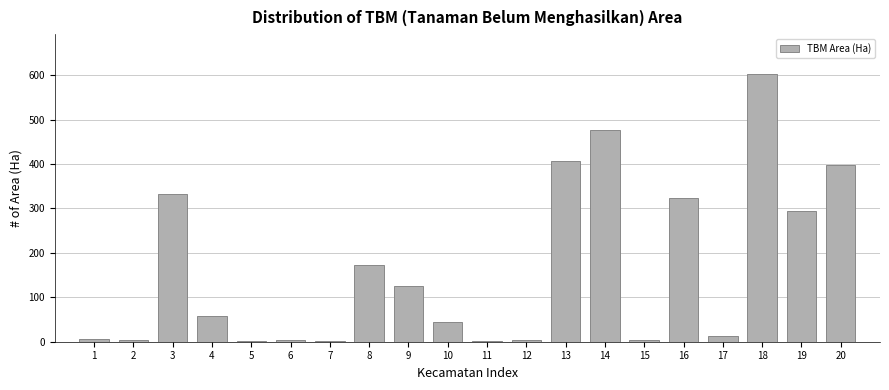

What is the sum of all values?

3274.5